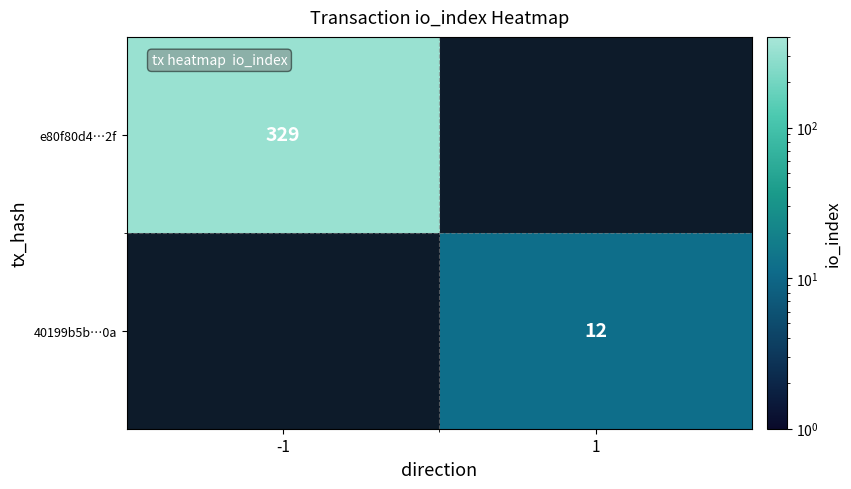

Is it true that e80f80d4…2f equals 115 at -1?

False